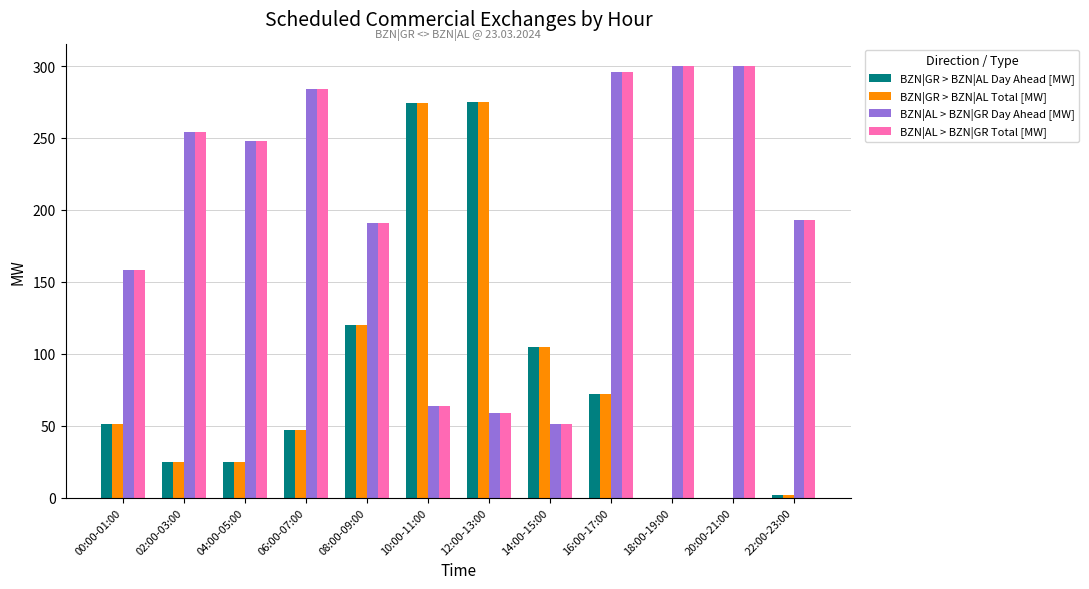

At which category is the sum across all series the highest?

16:00-17:00